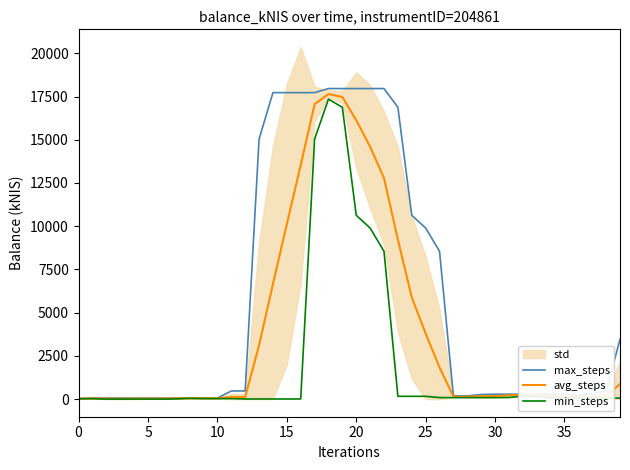

True or false: min_steps has more than 1 interior local peaks.

True